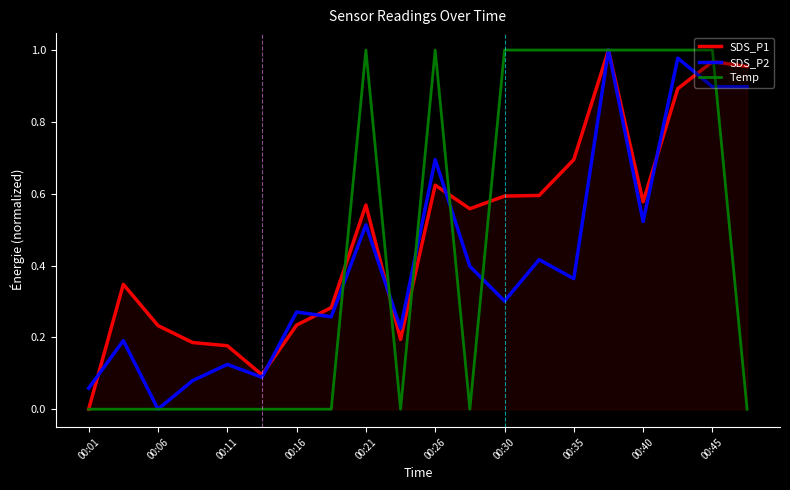

In Temp, how many points are lower than both neighbors (excluding endpoints)?

2